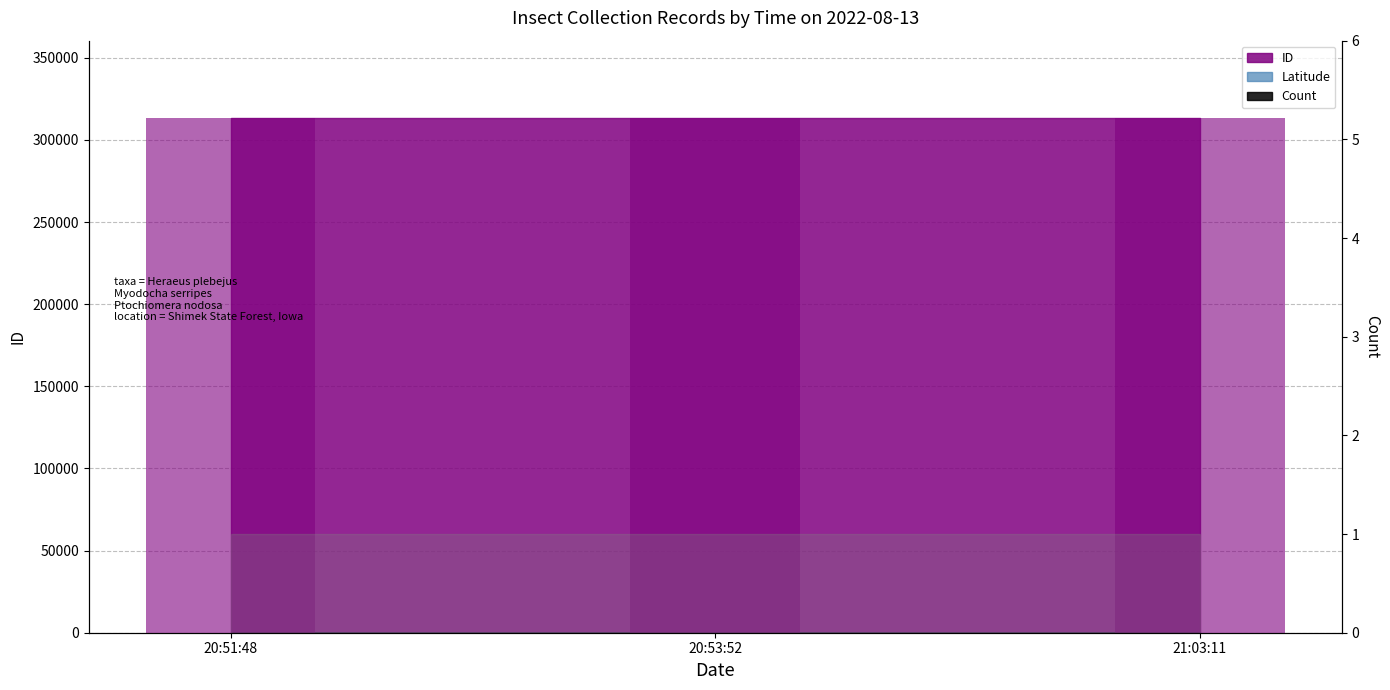

Reading left to right, transcribe all the data shown in this chart.

ID: 313367.0	313372.0	313397.0
Latitude: 40.6	40.6	40.6